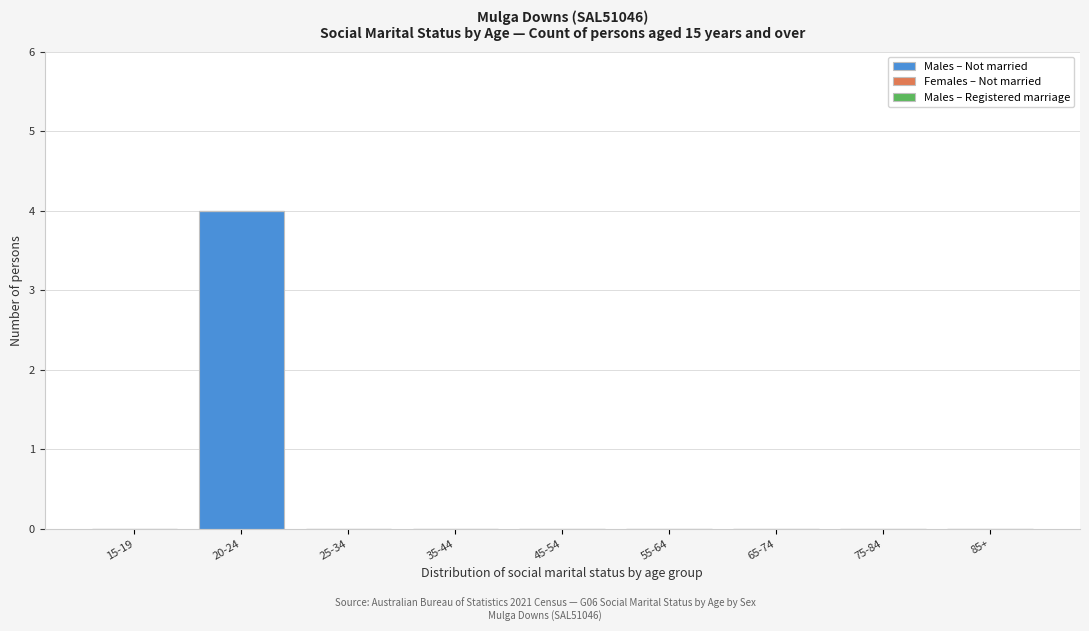

Reading left to right, list all the values displayed in this chart.

15-19=0	20-24=4	25-34=0	35-44=0	45-54=0	55-64=0	65-74=0	75-84=0	85+=0